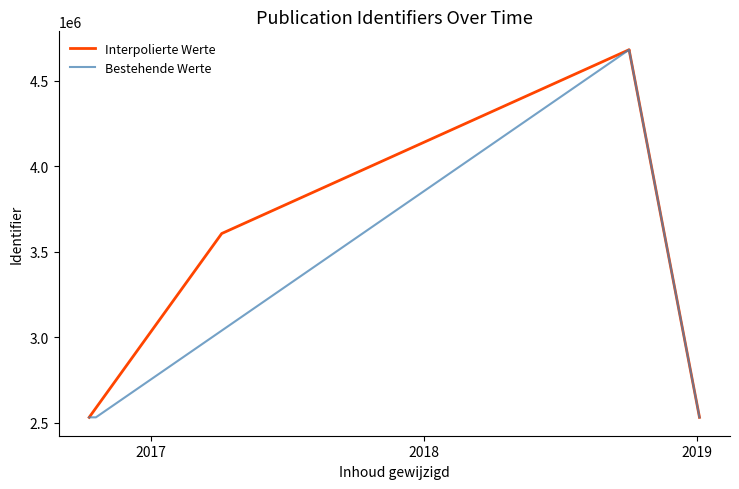

What is the difference between the maximum and minimum values in the Bestehende Werte series?

2152745